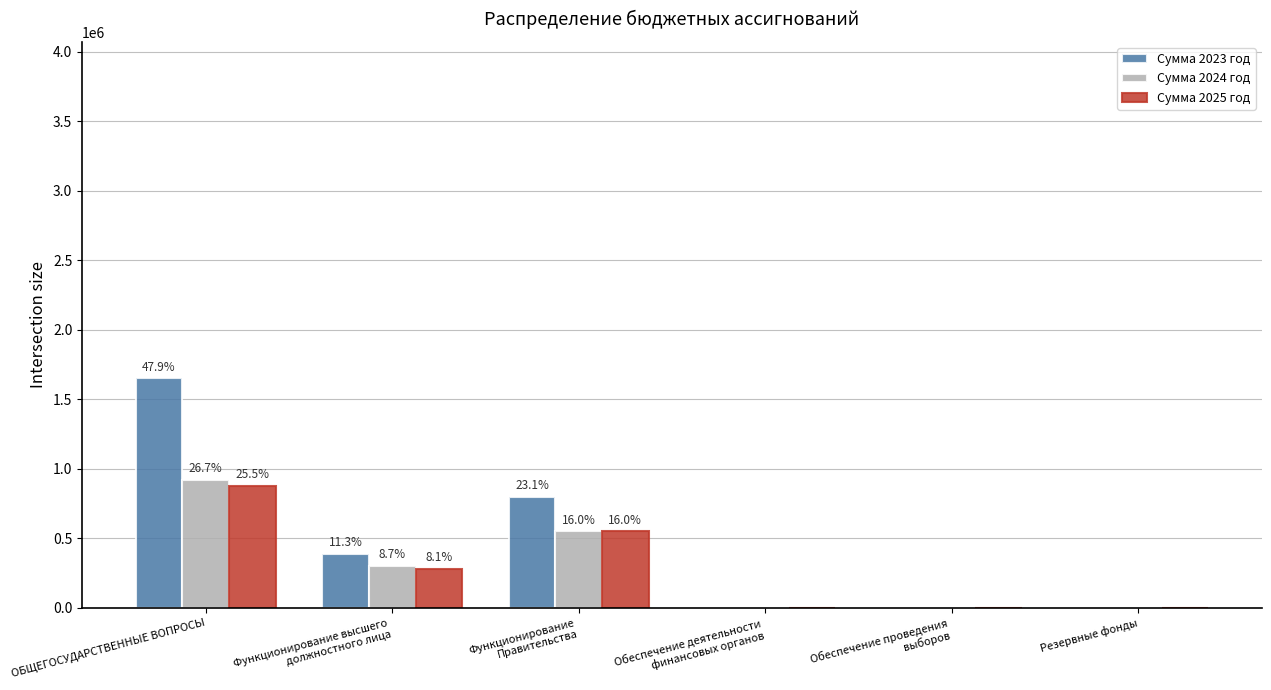

What are all the series names shown in the legend?

Сумма 2023 год, Сумма 2024 год, Сумма 2025 год